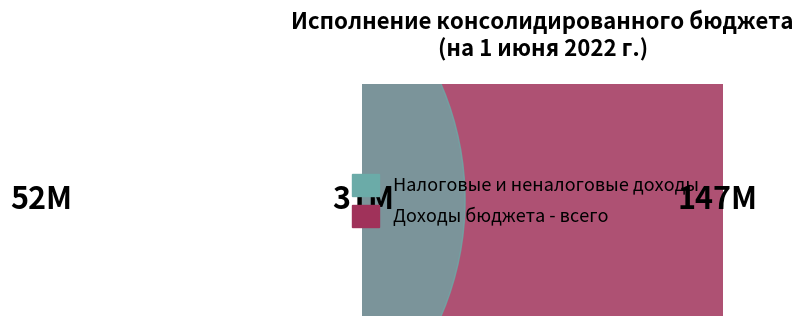

Is there any slice that represents more than half of the pie?

Yes